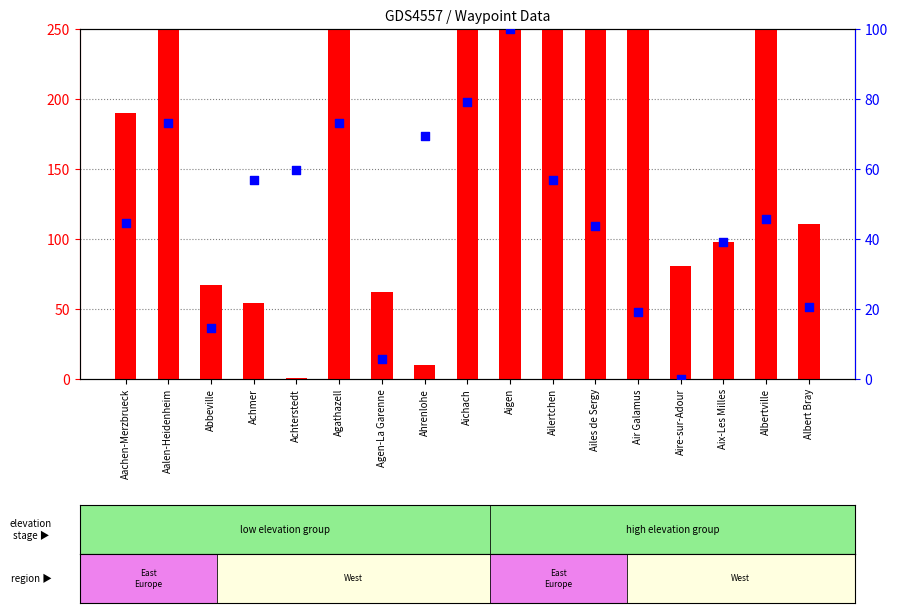

Is the value of Elevation [METERS] at Air Galamus greater than the value of Longitude percentile rank at Albert Bray?

Yes